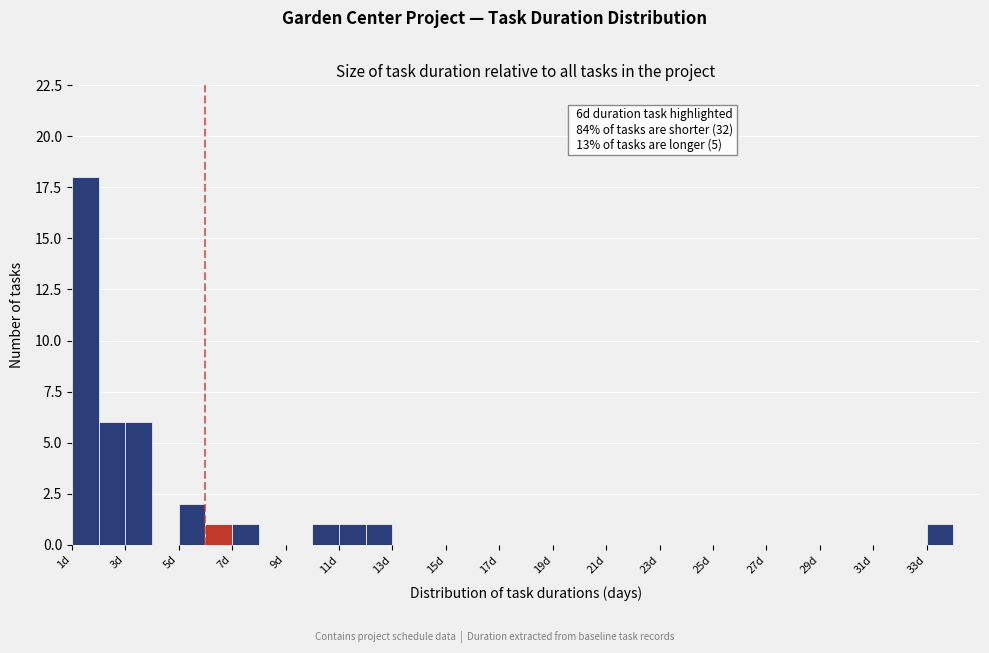

Over which range of the x-axis is the bar tallest?

1 to 2